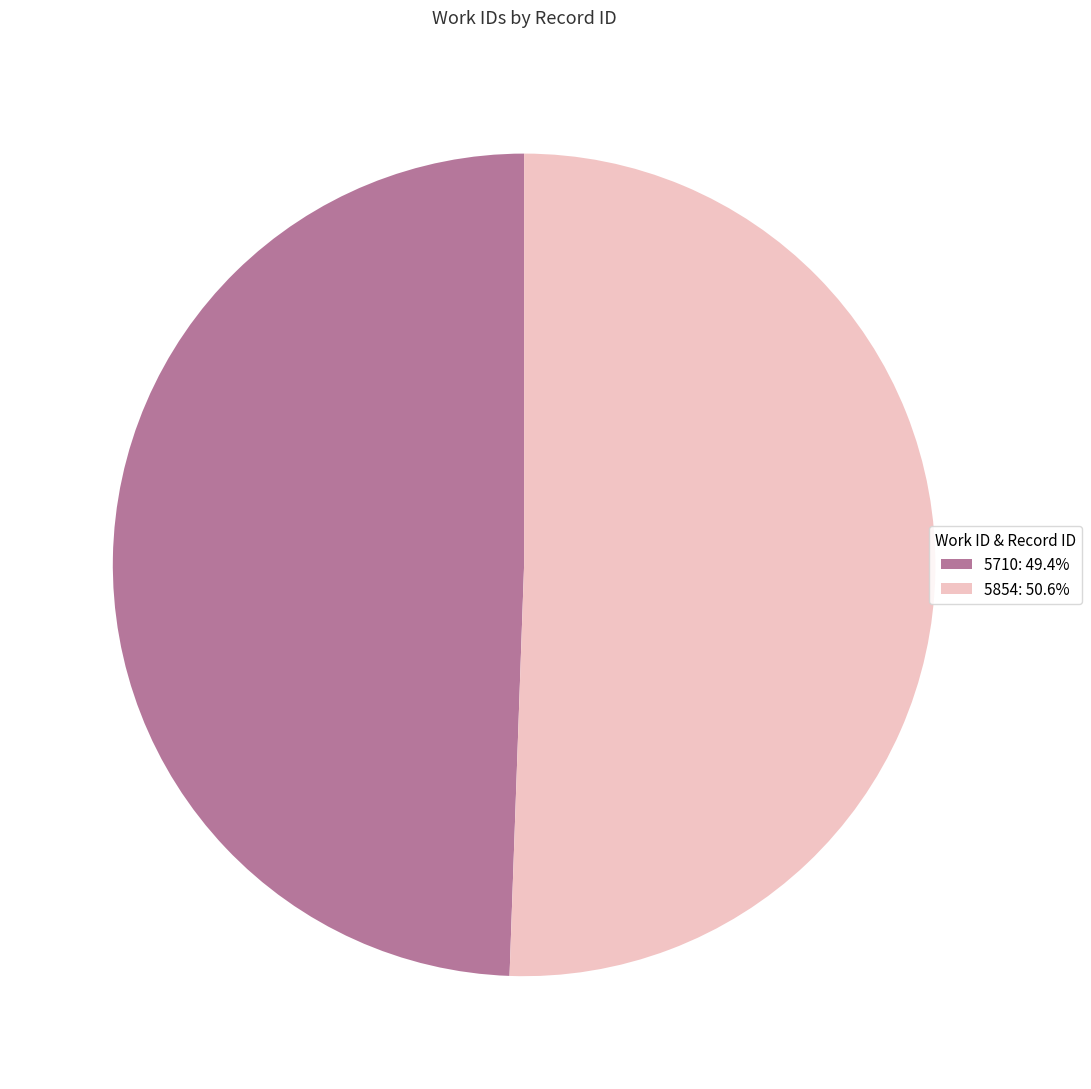

Approximately how many times larger is the value at 5710: 49.4% compared to 5854: 50.6%?

1.0